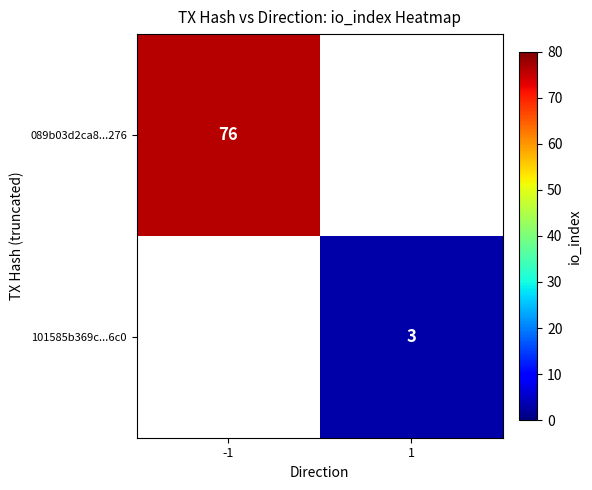

The 089b03d2ca8...276 series shows 16 at -1. True or false?

False